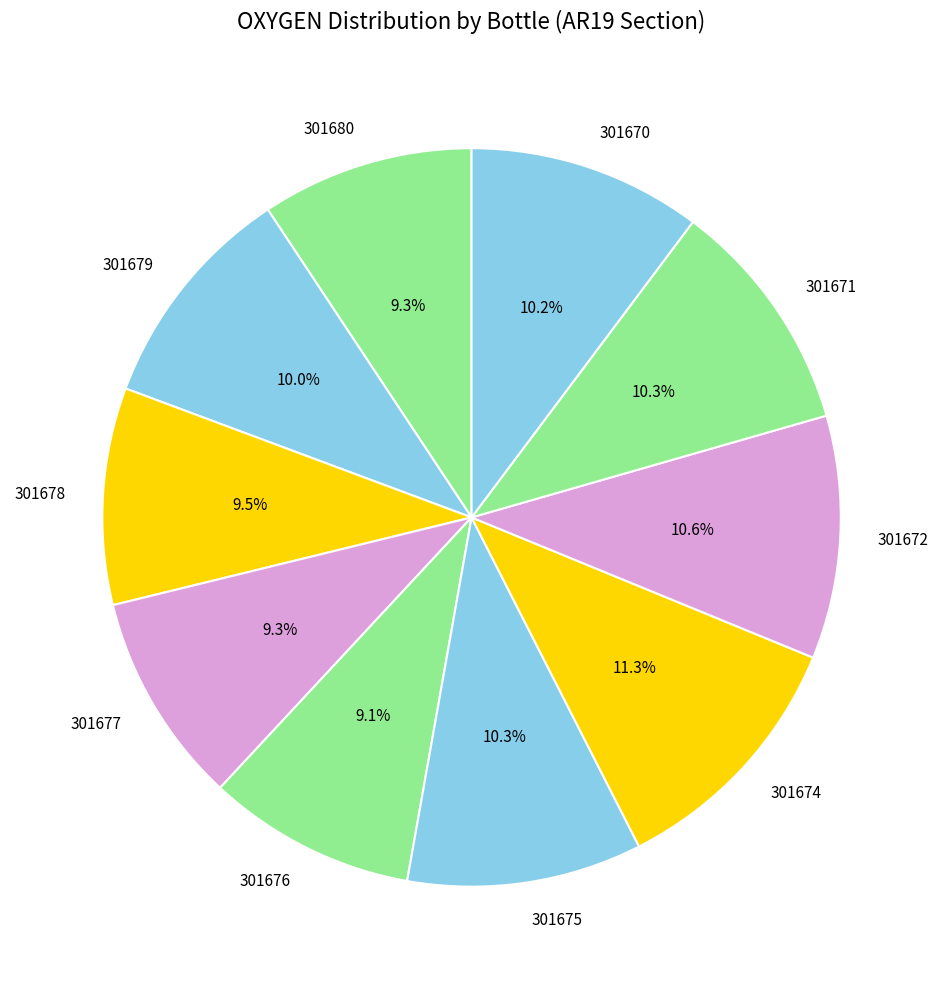

To the nearest percent, what percentage of the pie is 301677?

9%